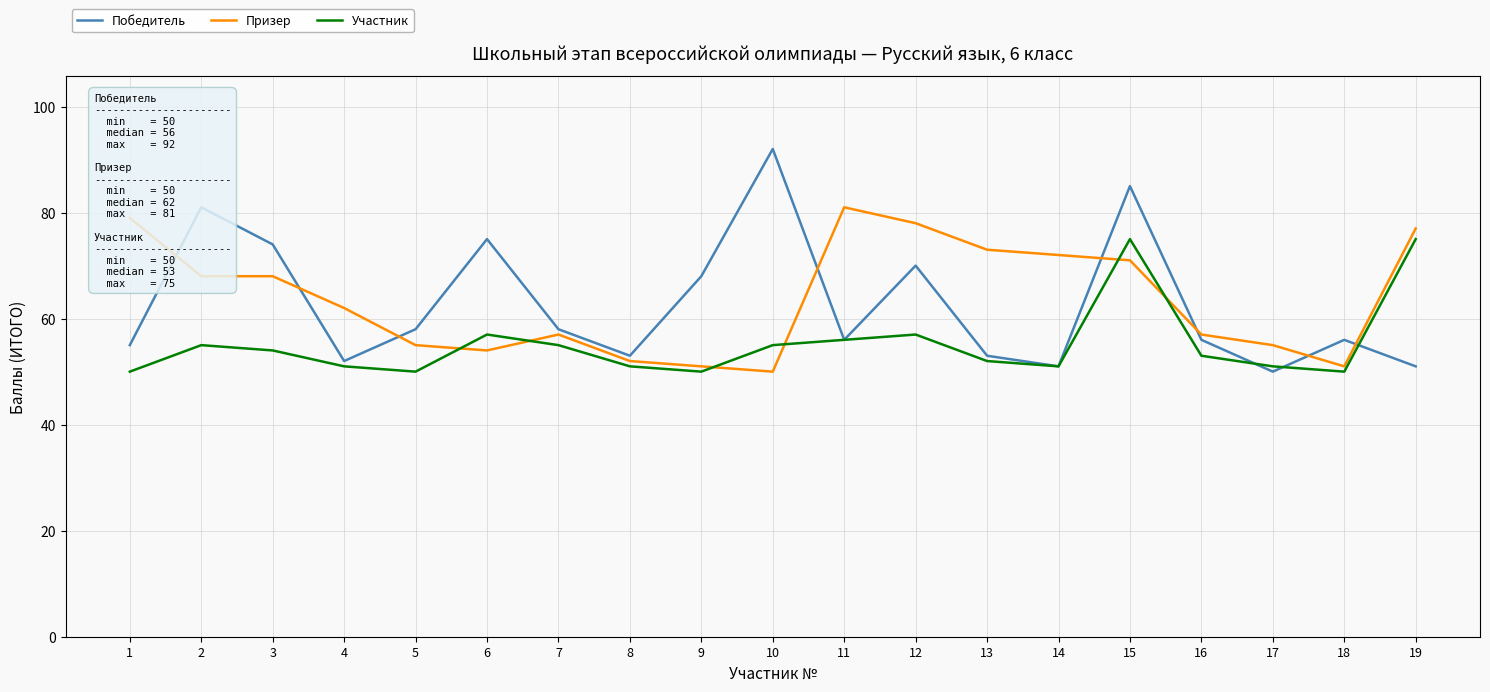

What is the average value of the Участник series?

55